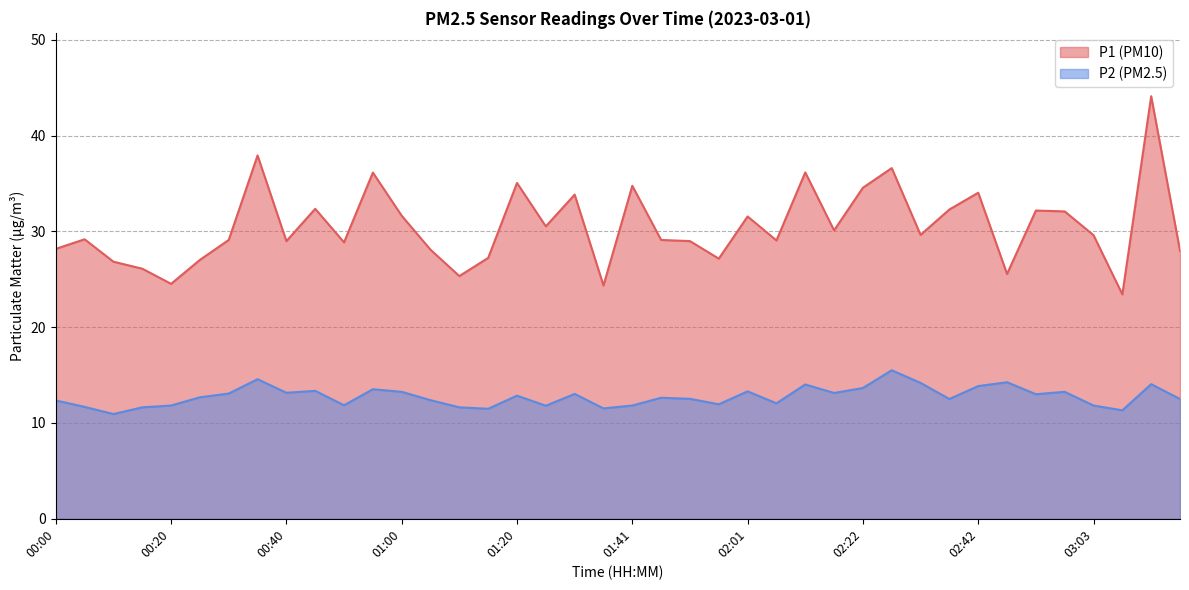

Which category has the highest value in the P2 series?

02:27